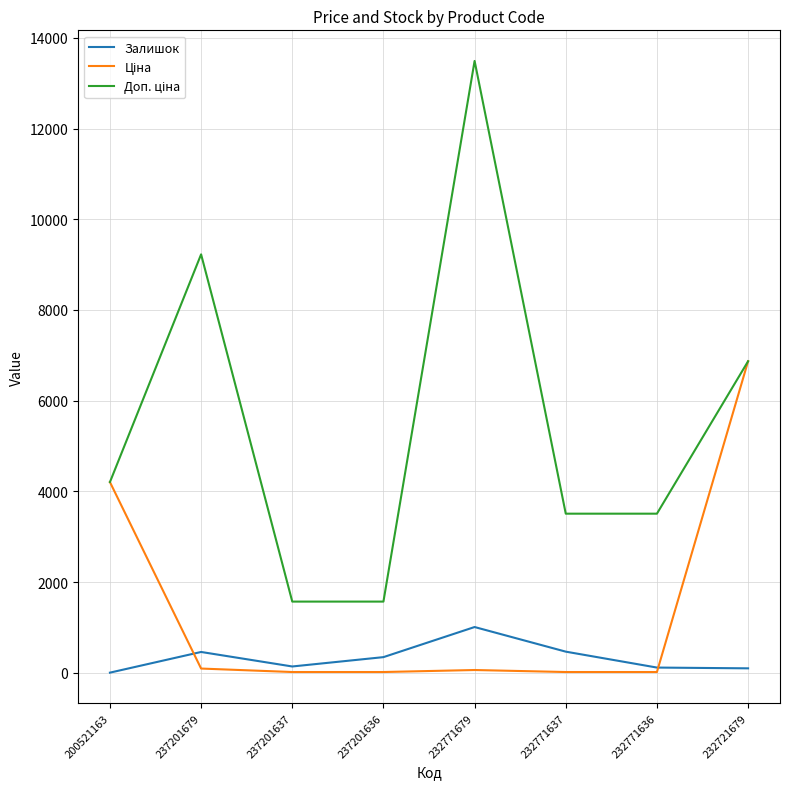

Where is the first local minimum for Залишок?

237201637